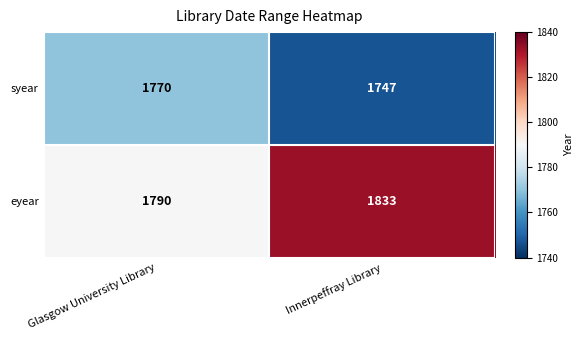

How many data points does each series have?

2